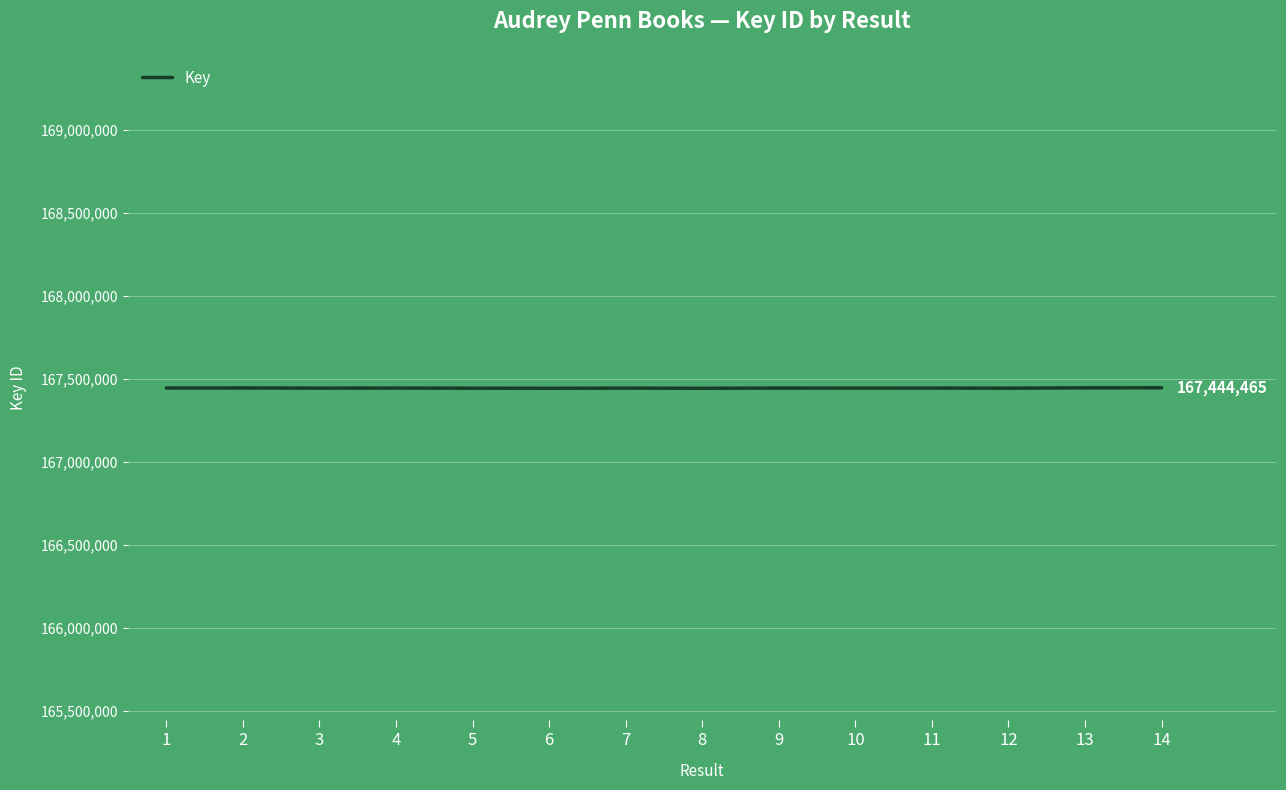

What is the ratio of the value at 1 to the value at 9?

1.0